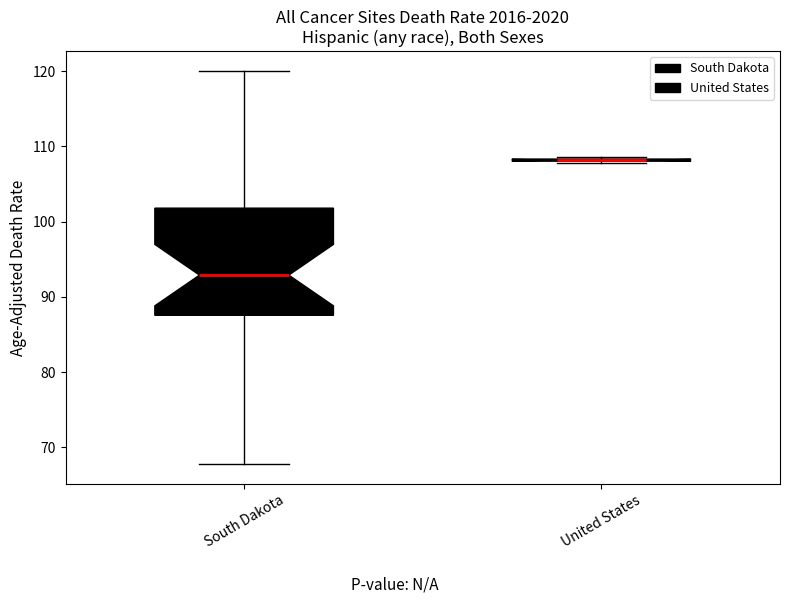

Which box is the tallest, from its lower edge to its upper edge?

South Dakota